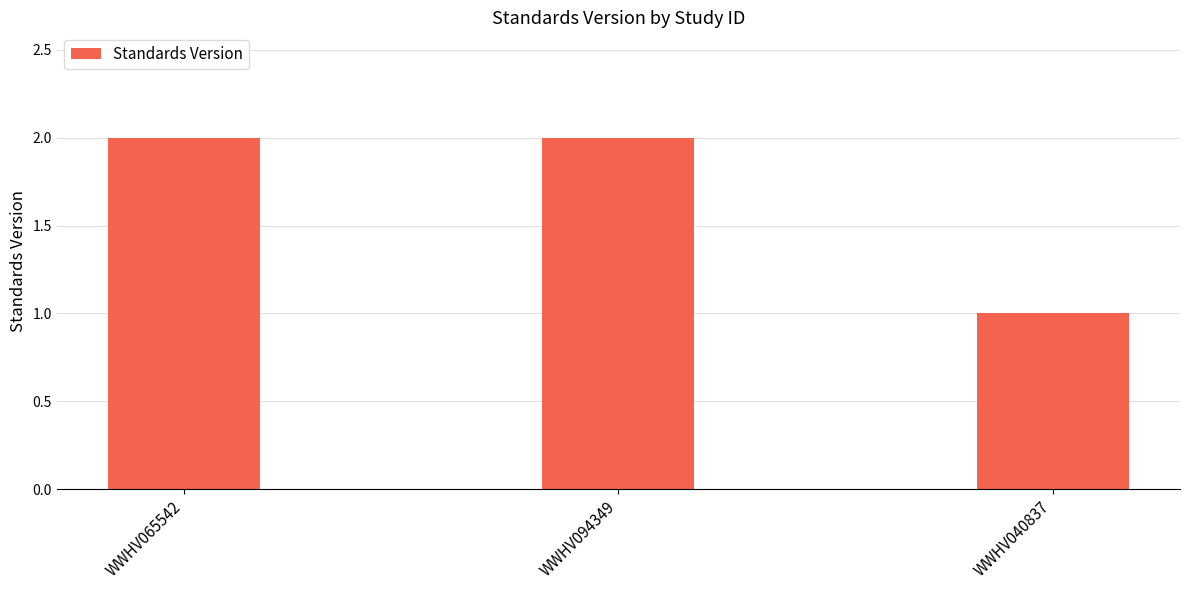

What is the change in value from WWHV065542 to WWHV040837?

-1